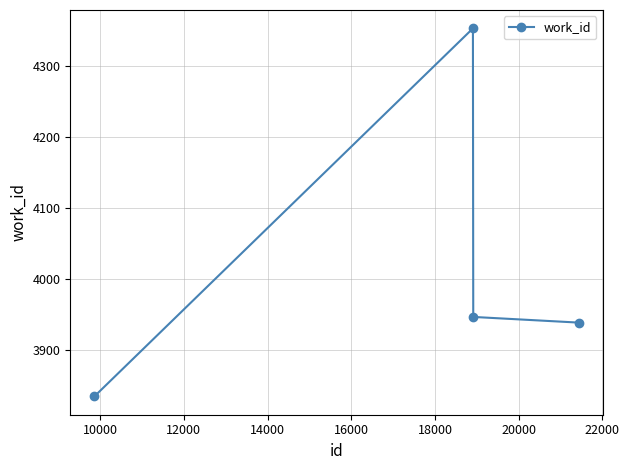

True or false: the data has more than 2 interior local peaks.

False